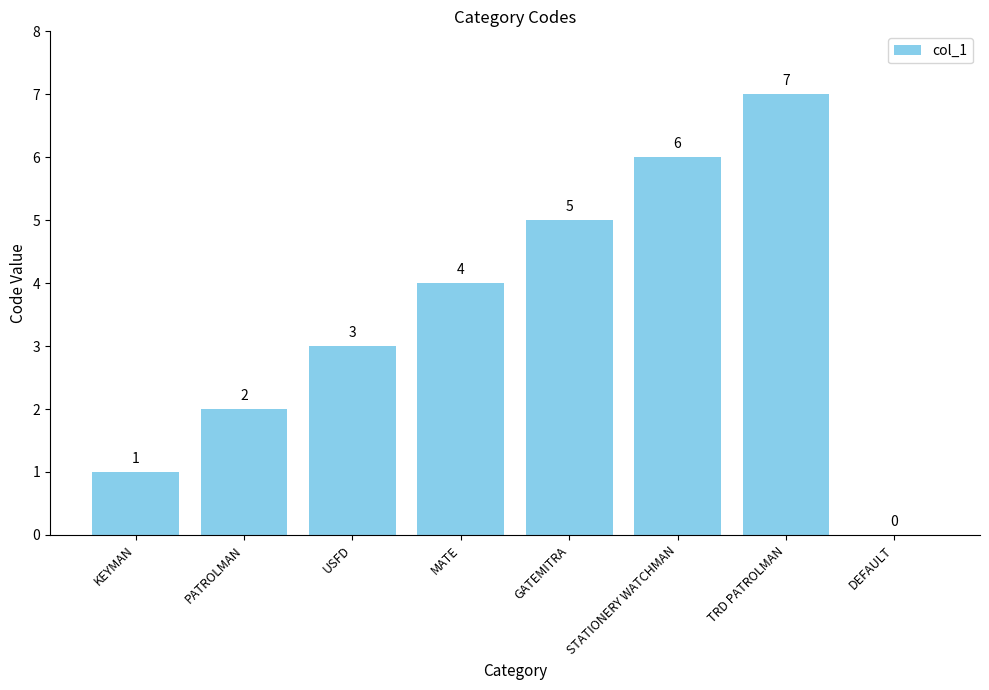

The chart shows a value of 4 at USFD. True or false?

False